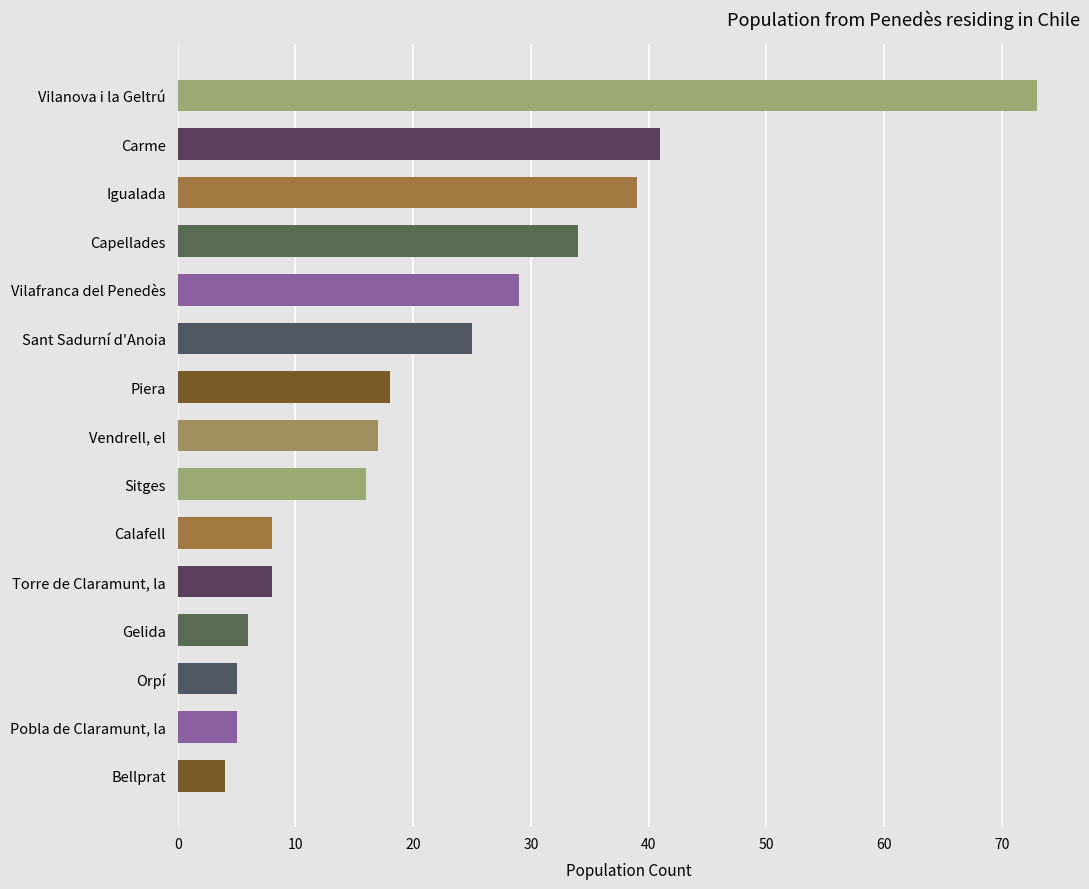

What is the greatest value displayed?

73